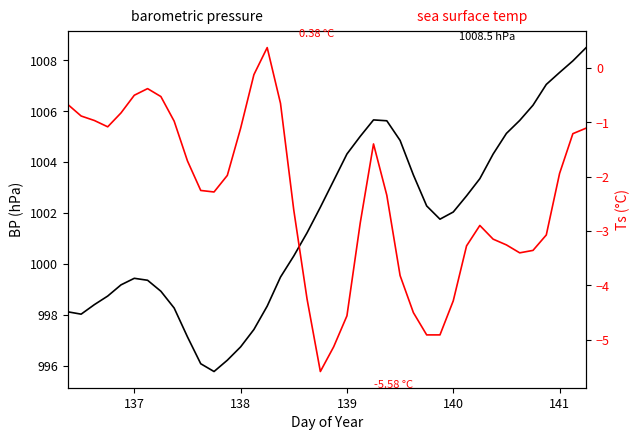

What is the difference between the maximum and minimum values in the BP series?

12.7